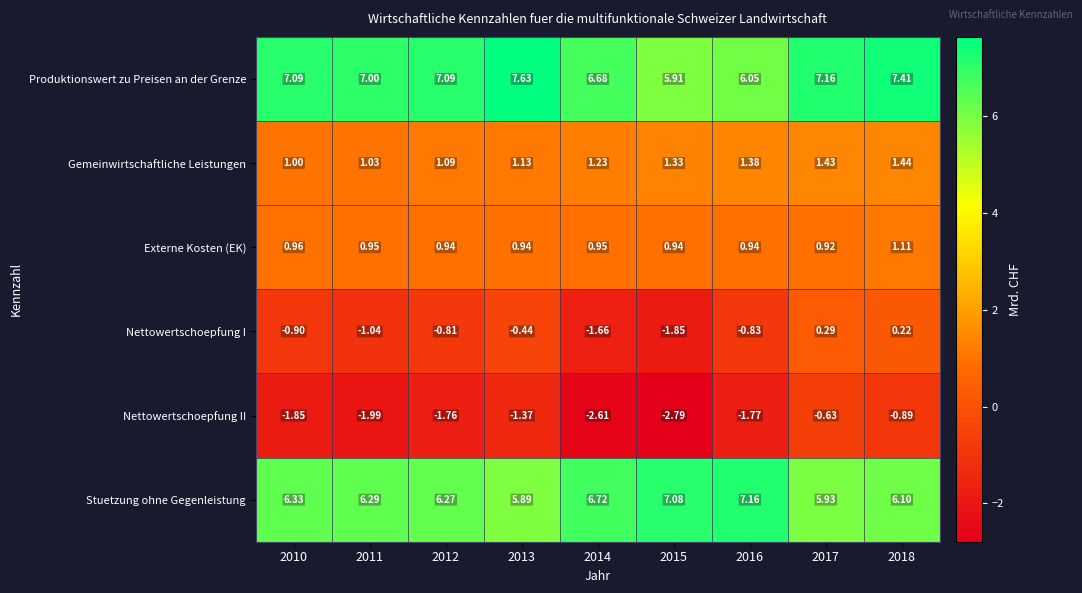

What is the difference between the highest and lowest values at 2017?

7.8